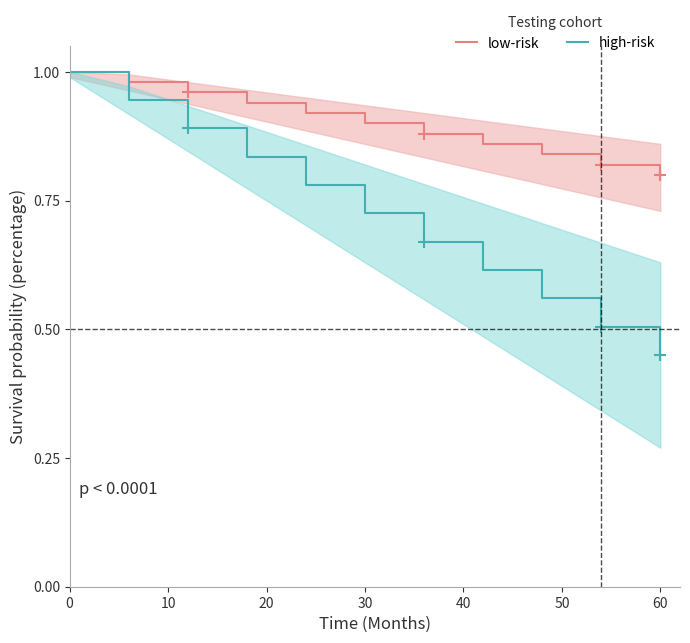

True or false: high-risk and low-risk cross at least once.

False